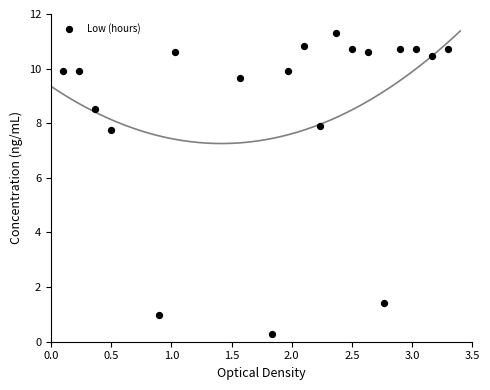

What Y value in the scatter plot is closest to 5?

7.7